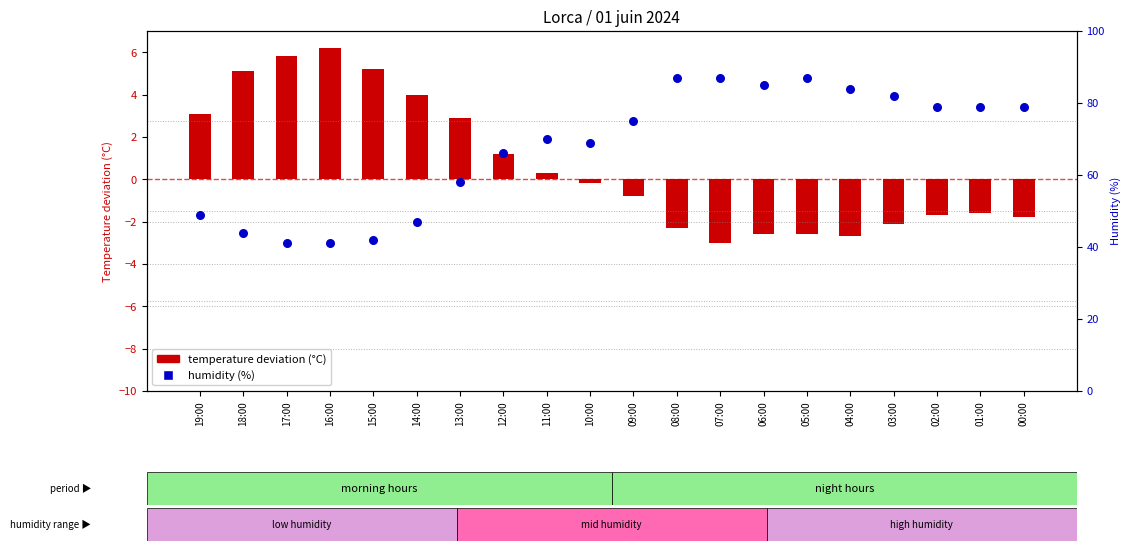

Which series reaches the maximum Y coordinate?

Humidity (%)